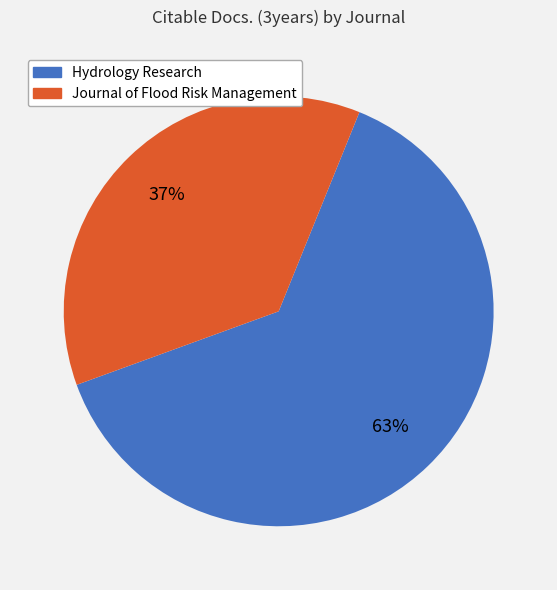

Which slice is the smallest?

Journal of Flood Risk Management